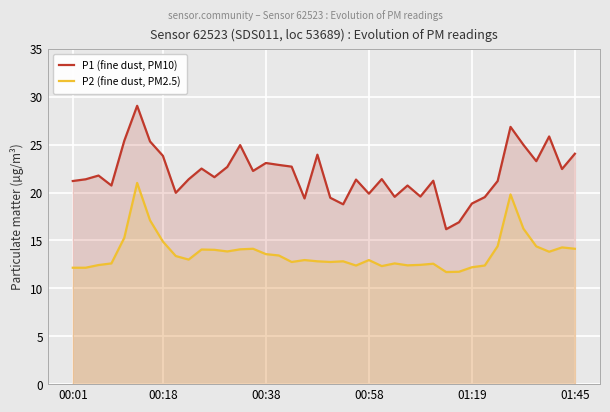

At how many categories does at least one series exceed 17?

38